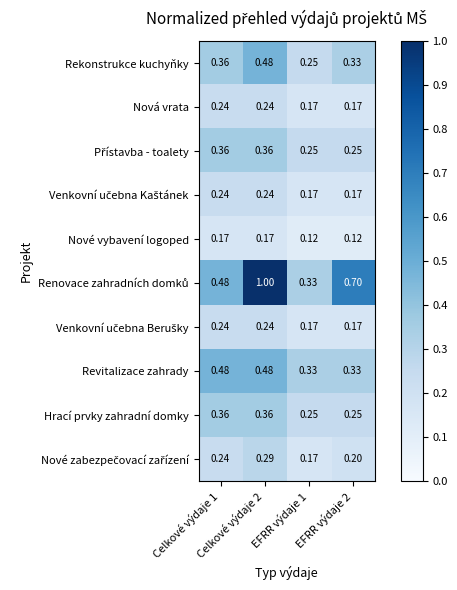

Count the number of categories in the chart.

4